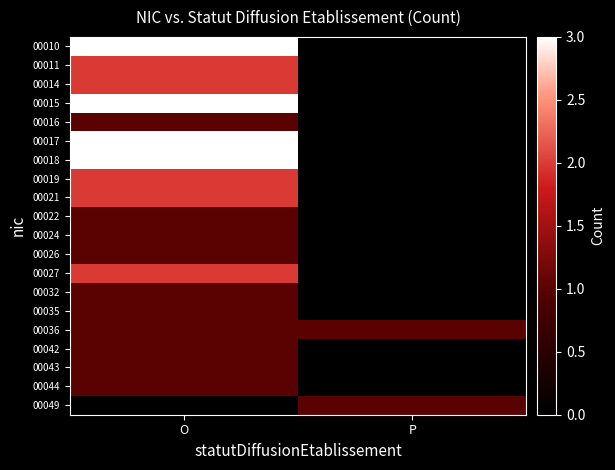

How many categories are shown in the chart?

2